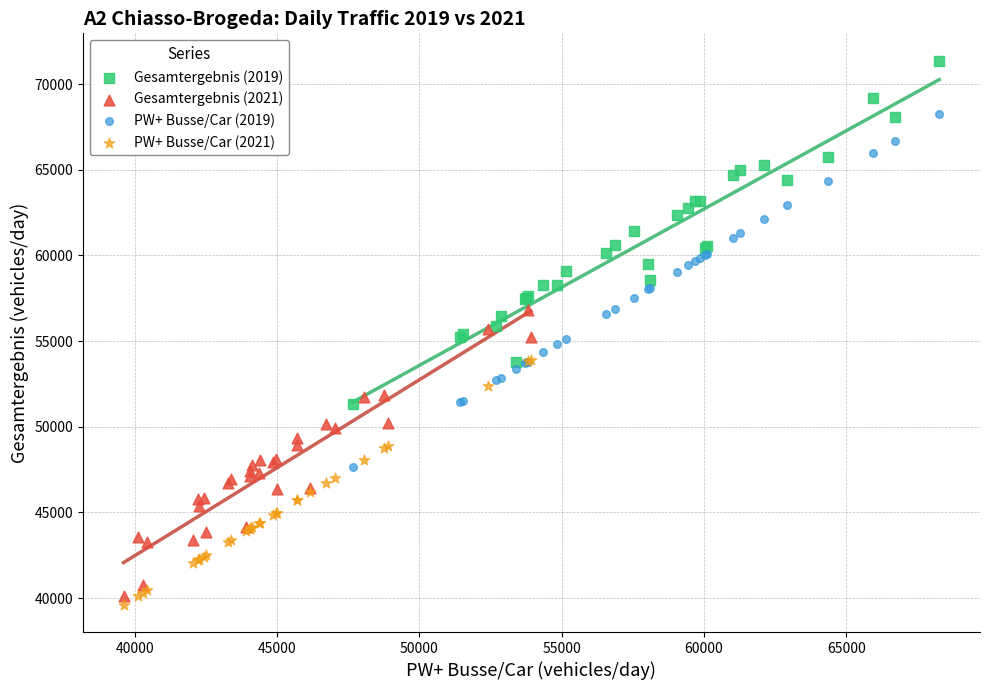

Which series has the largest Y range (max minus min)?

PW+ Busse/Car (2019)